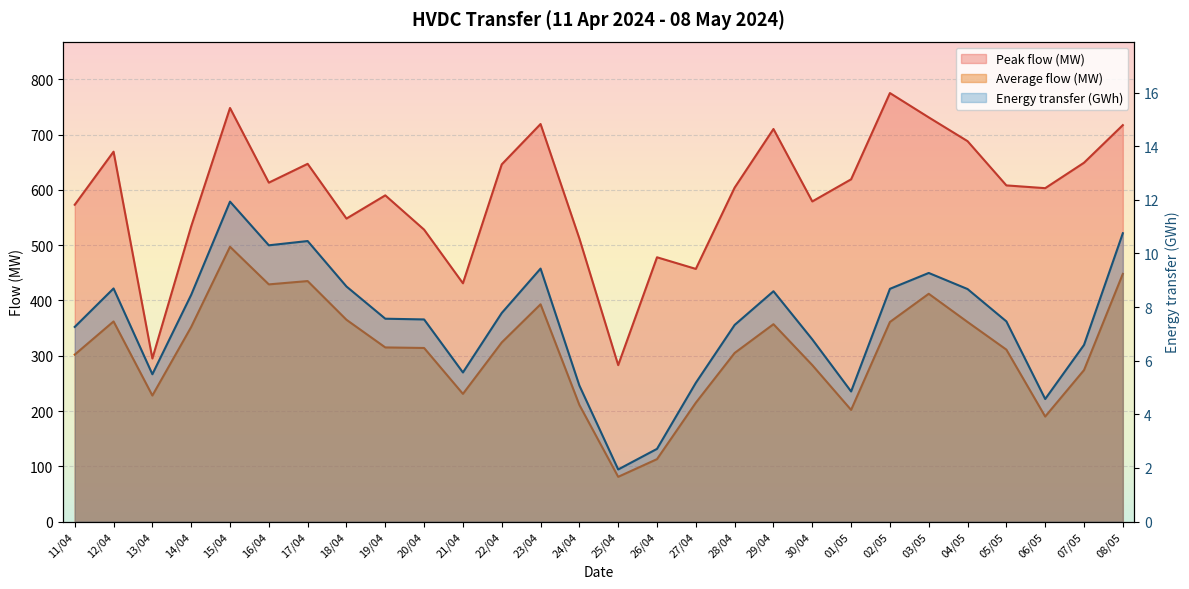

What is the difference between the maximum and minimum values in the Average flow (MW) series?

416.0